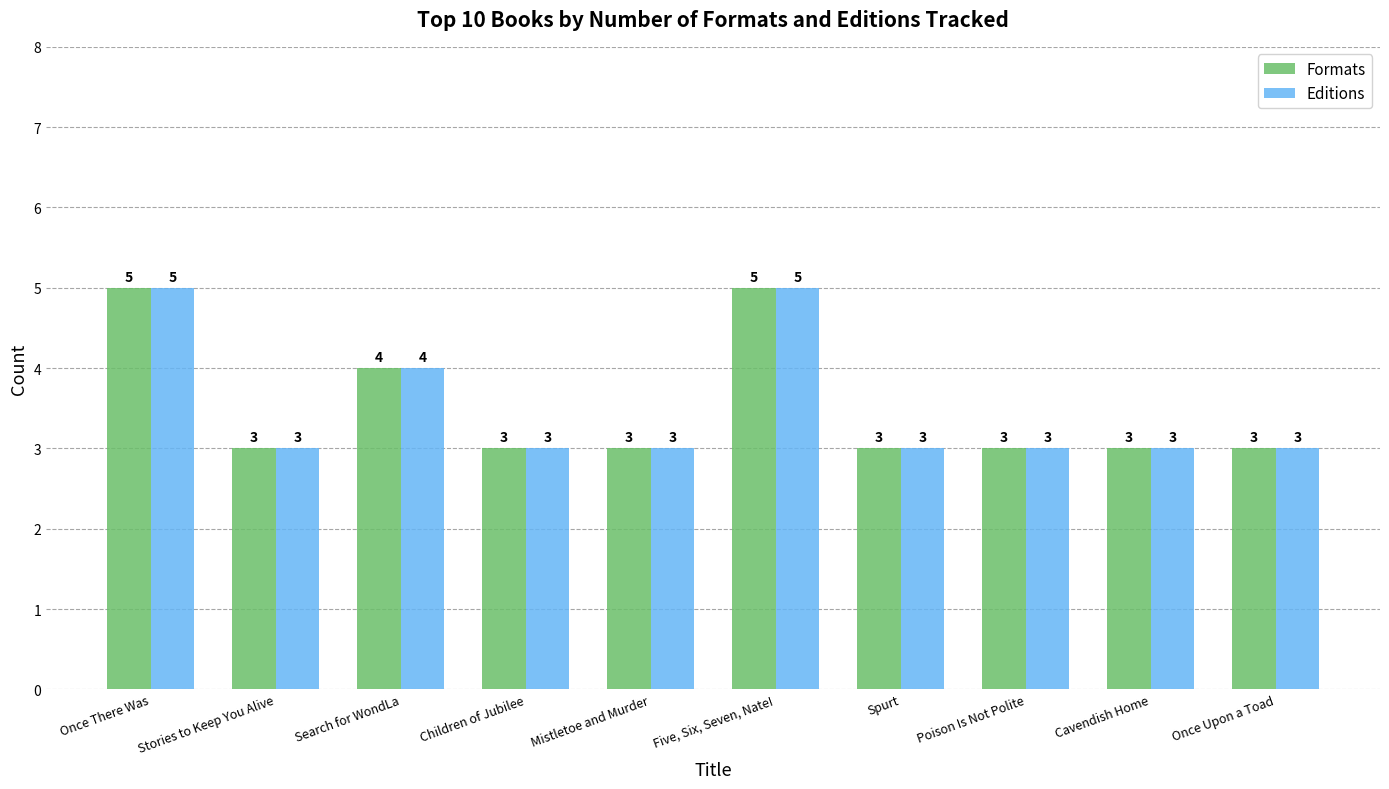

What is the label of the 5th bar from the left?

Mistletoe and Murder